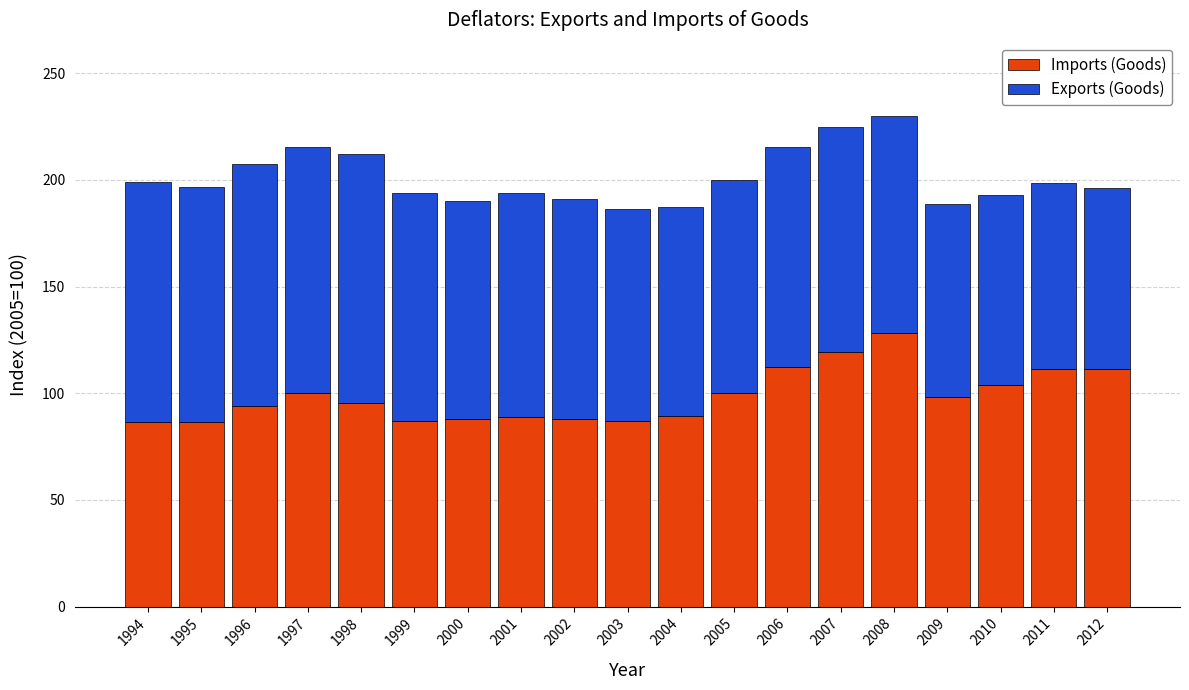

The value of Imports (Goods) at 2012 is 162.5. True or false?

False